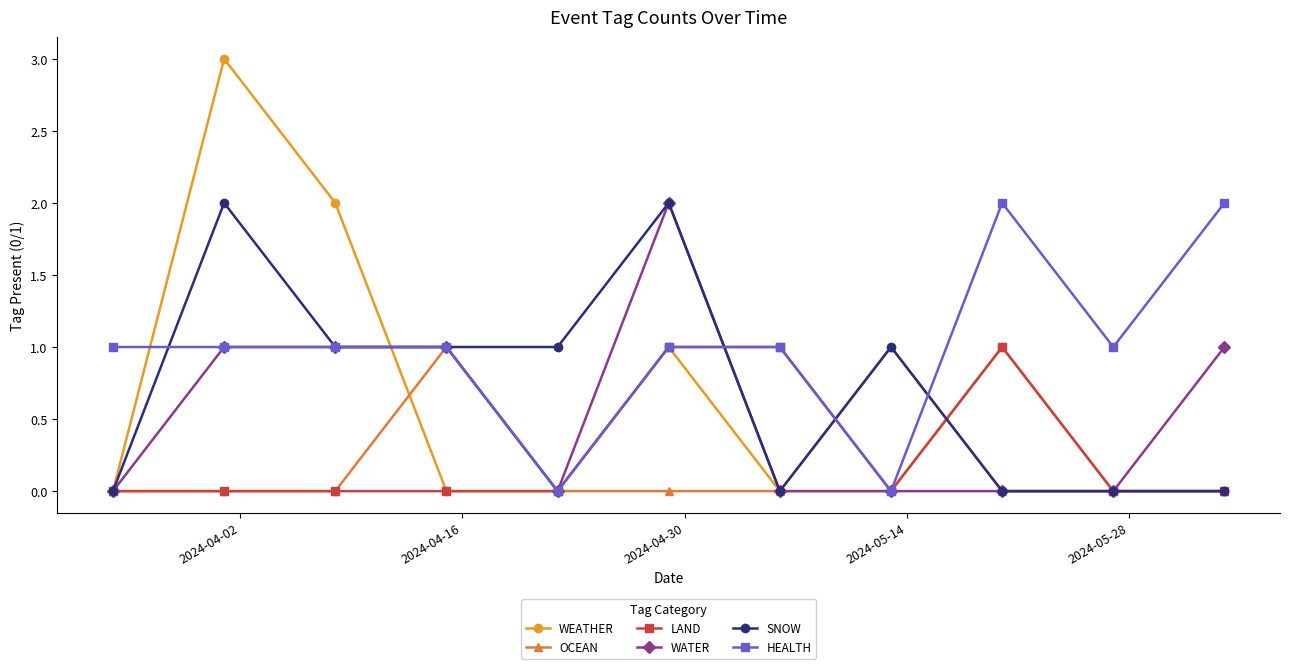

How many series are shown in this chart?

6